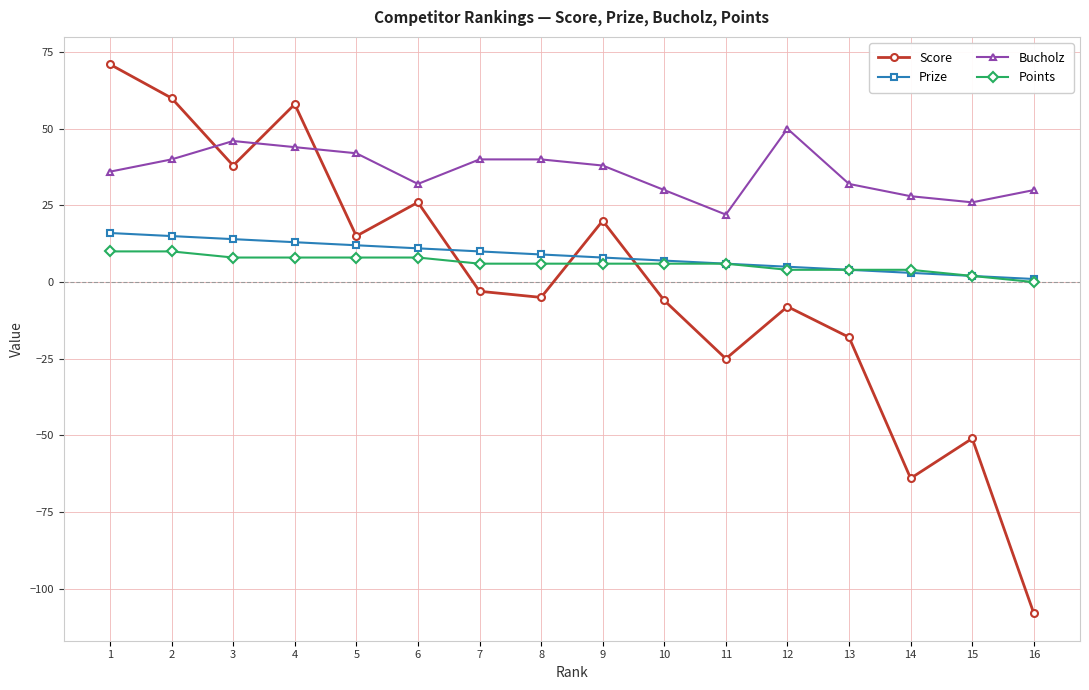

What are all the series names shown in the legend?

Score, Prize, Bucholz, Points